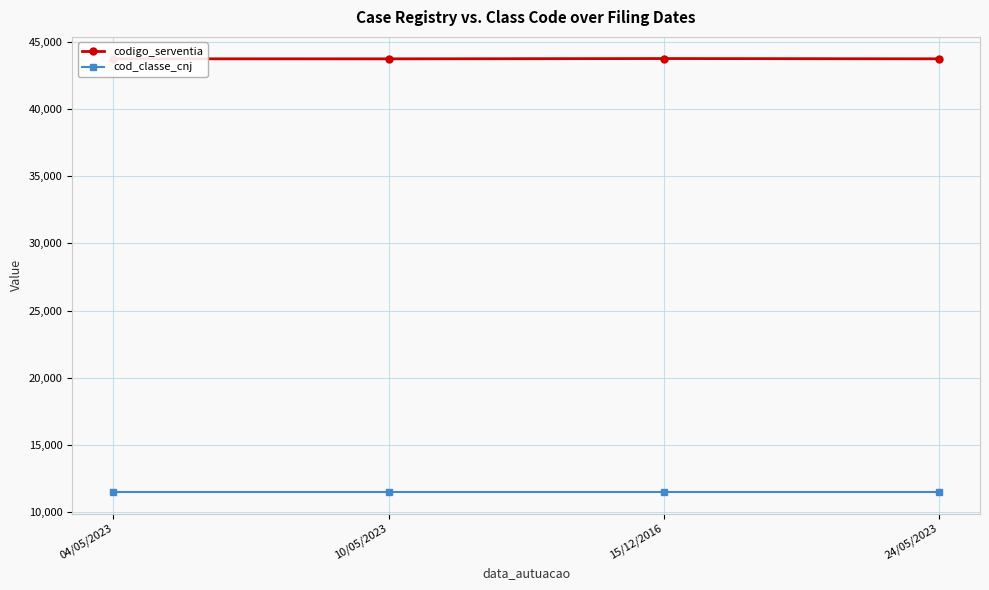

List the series in order of their peak value, lowest first.

cod_classe_cnj, codigo_serventia